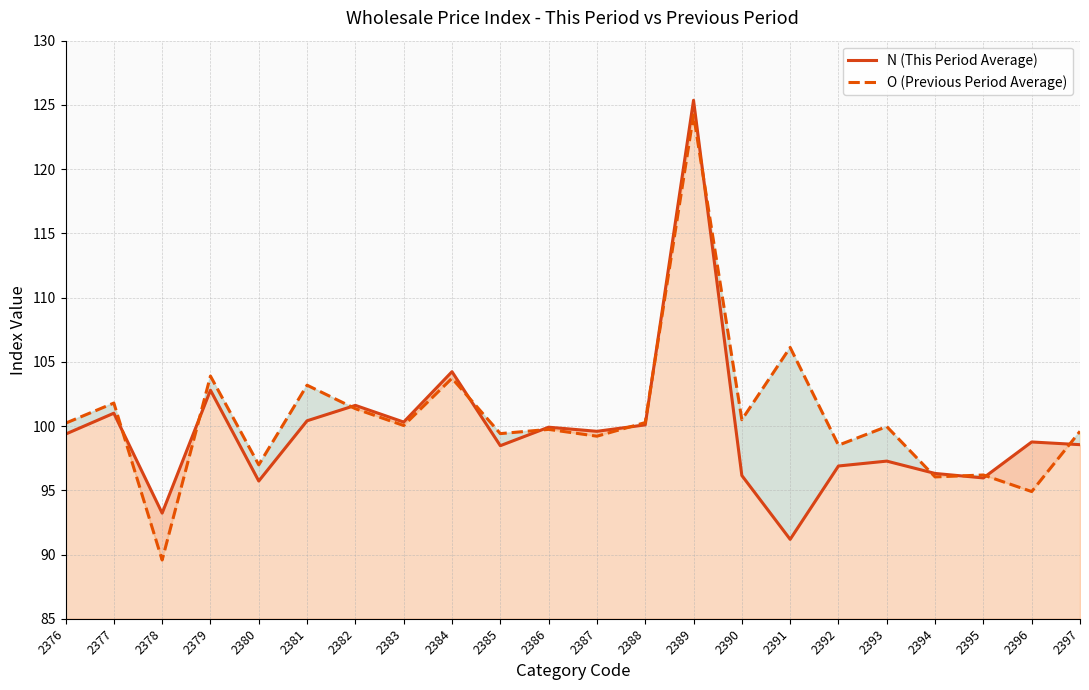

Where is N (This Period Average) nearest to the value 108?

2384